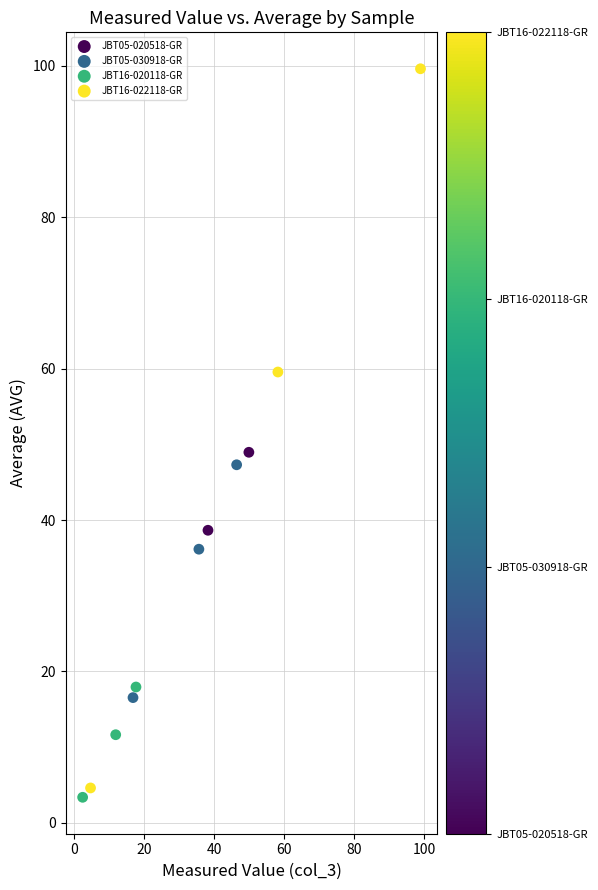

What are all the series names shown in the legend?

JBT05-020518-GR, JBT05-030918-GR, JBT16-020118-GR, JBT16-022118-GR